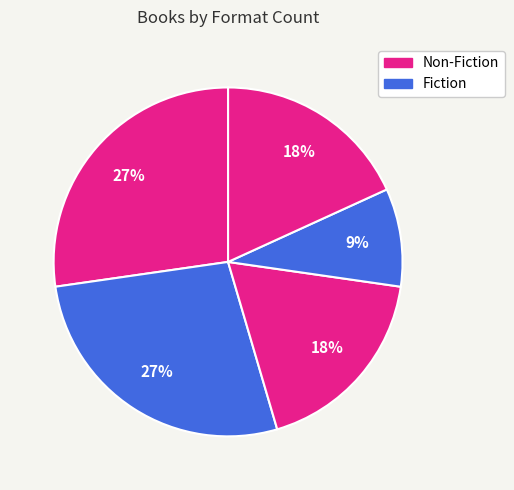

Count the number of slices in the pie.

5